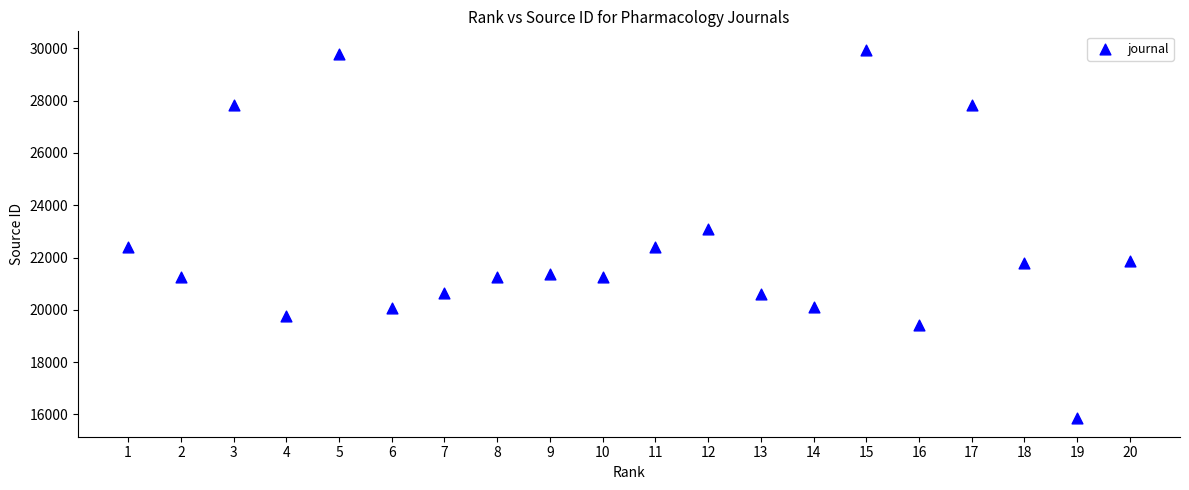

What is the range of X values (max minus min)?

19